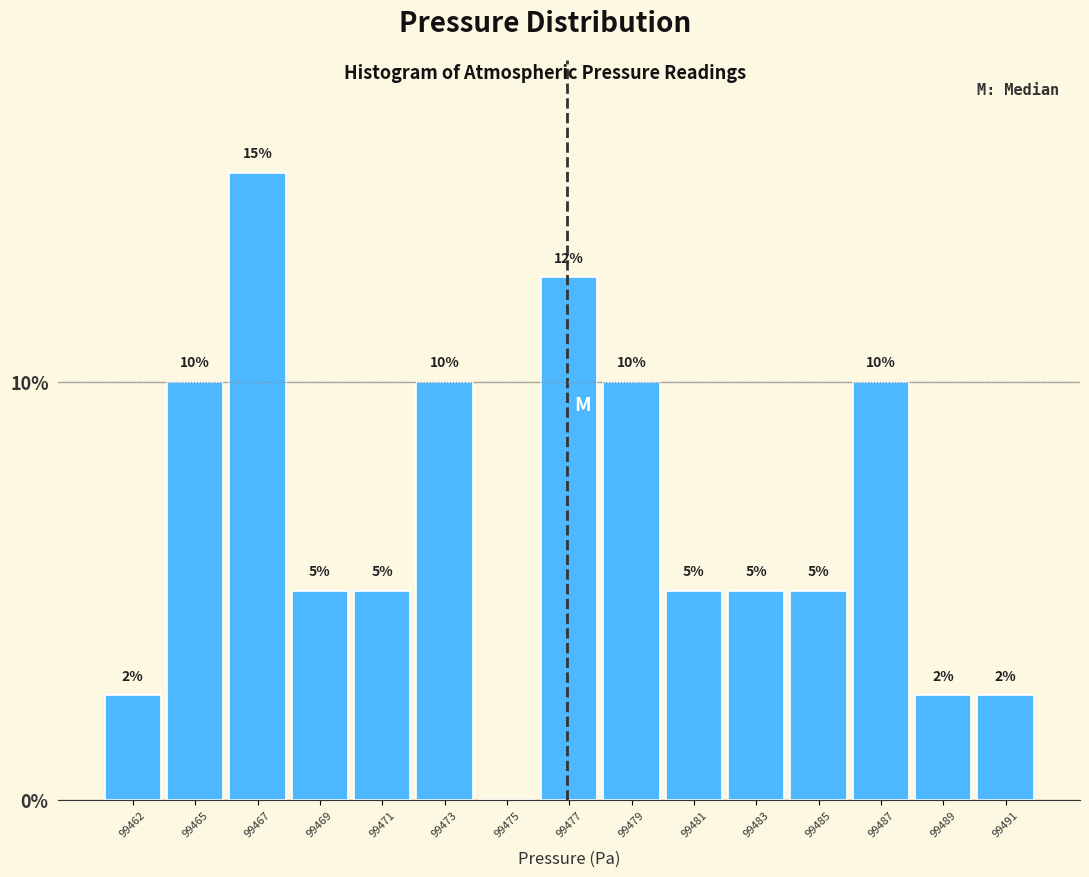

At which category does the chart reach its peak across all series?

99467